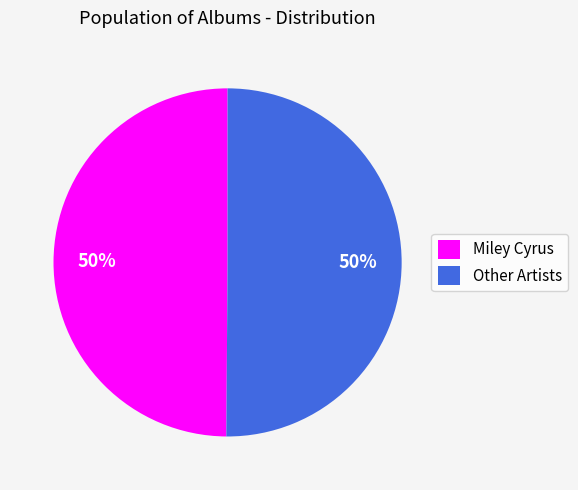

To the nearest percent, what is the average slice percentage?

50%